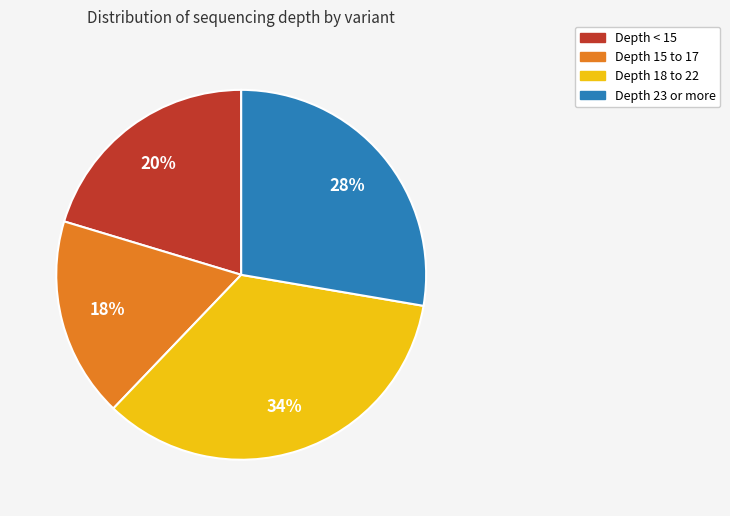

Is there a majority slice in this chart?

No